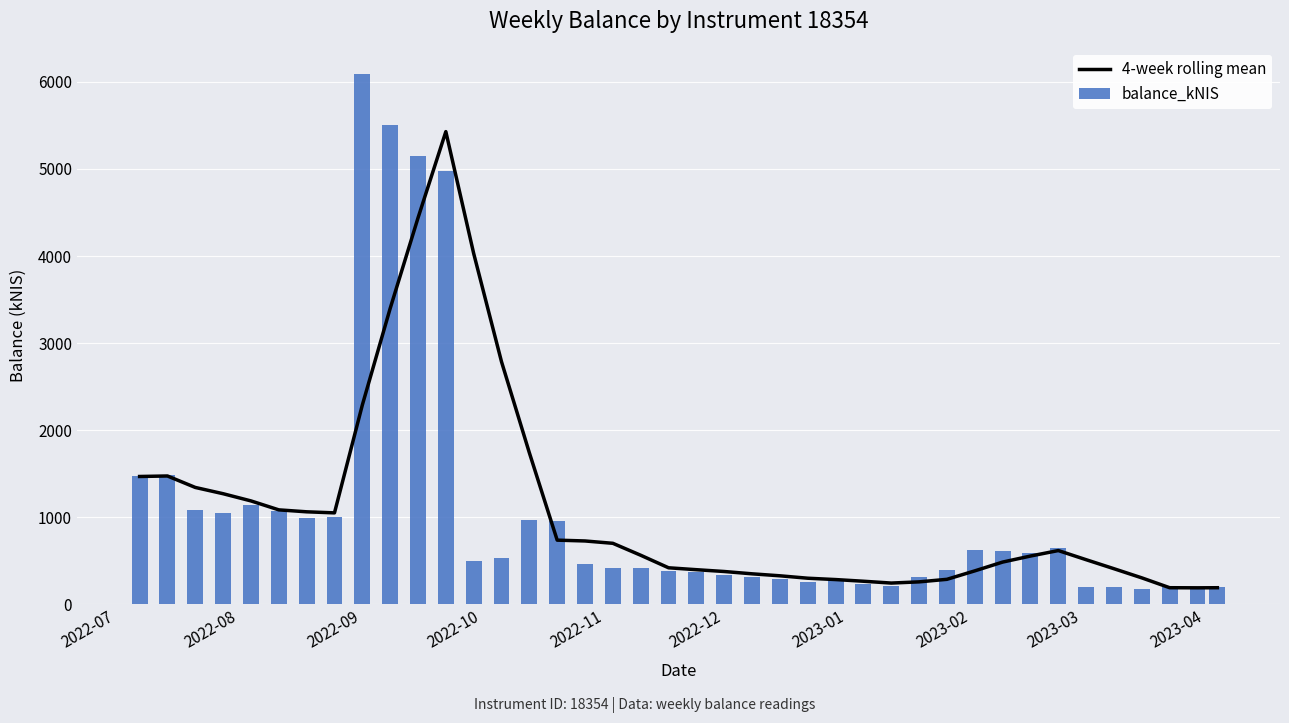

What is the minimum value for 4-week rolling mean?

188.7